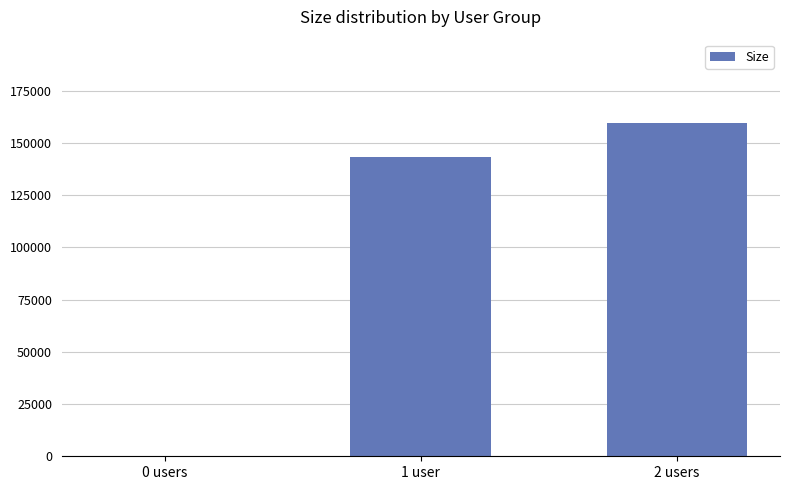

Count the values in the range 0 to 159587.

3